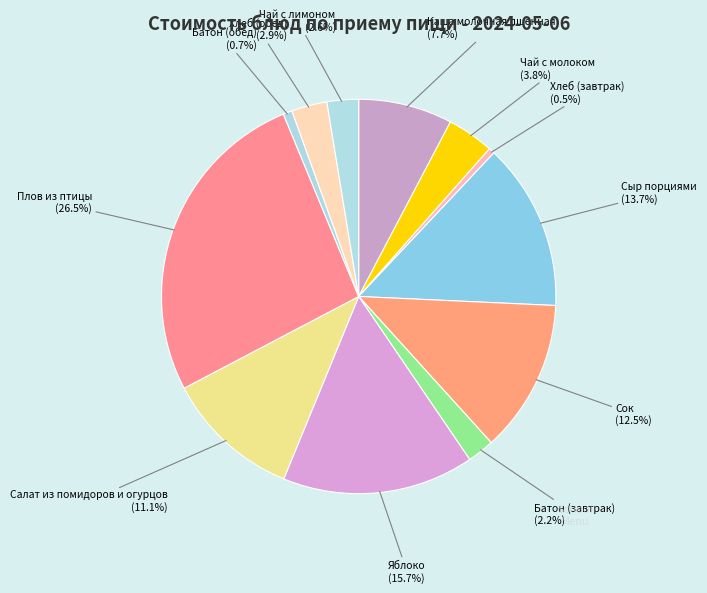

Rank the categories by value from highest to lowest.

Плов из птицы, Яблоко, Сыр порциями, Сок, Салат из помидоров и огурцов, Каша молочная пшенная, Чай с молоком, Хлеб (обед), Чай с лимоном, Батон (завтрак), Батон (обед), Хлеб (завтрак)